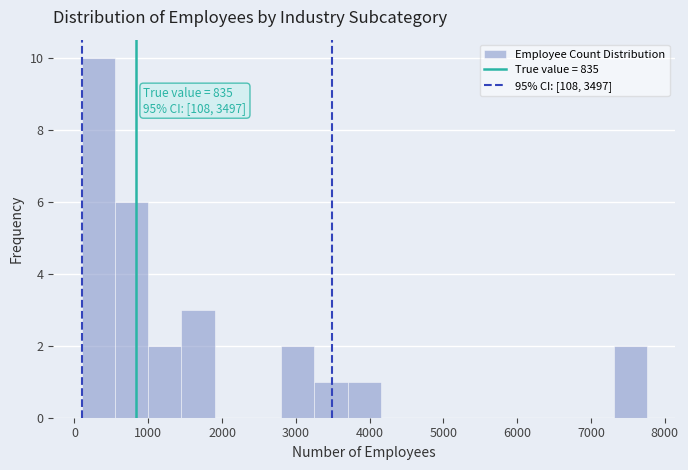

Over which range of the x-axis is the bar tallest?

100 to 500